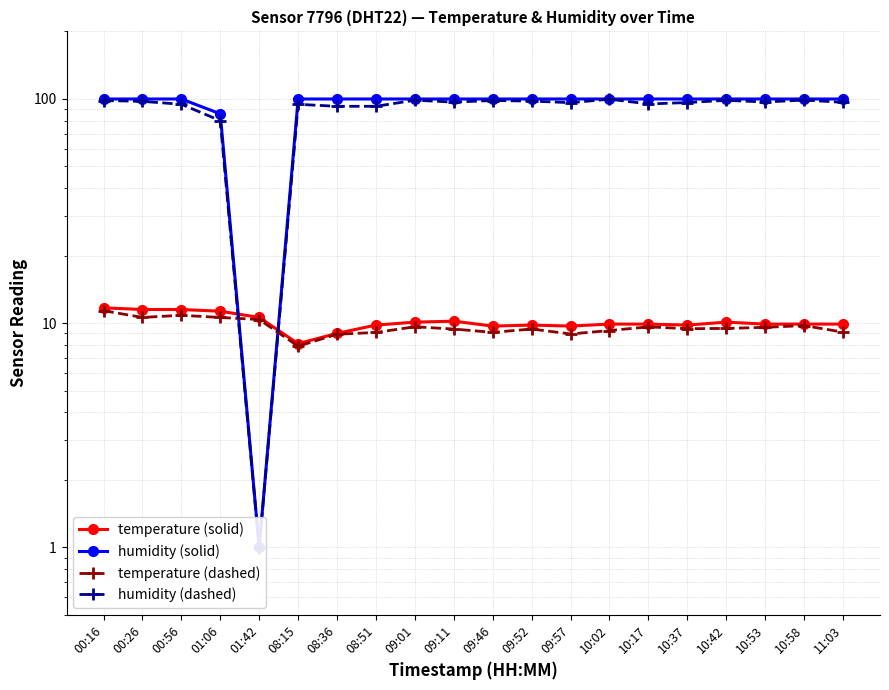

What are all the series names shown in the legend?

temperature (solid), humidity (solid), temperature (dashed), humidity (dashed)